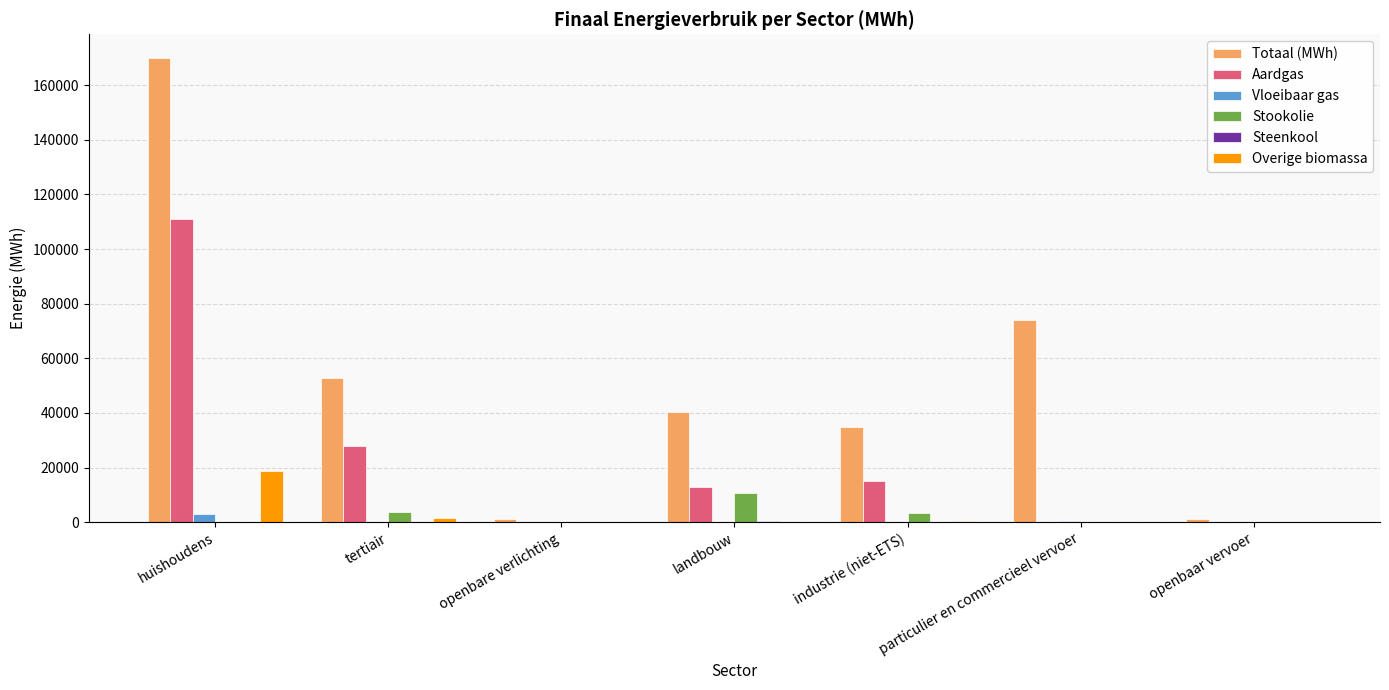

Is it true that Aardgas equals 27832.6 at tertiair?

True